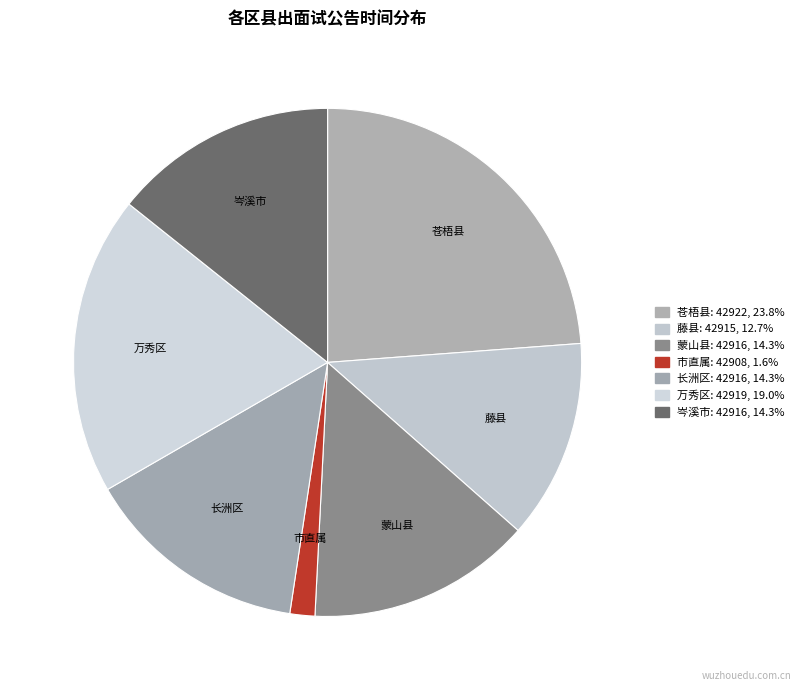

Is it true that 万秀区 is 24% of the pie?

False